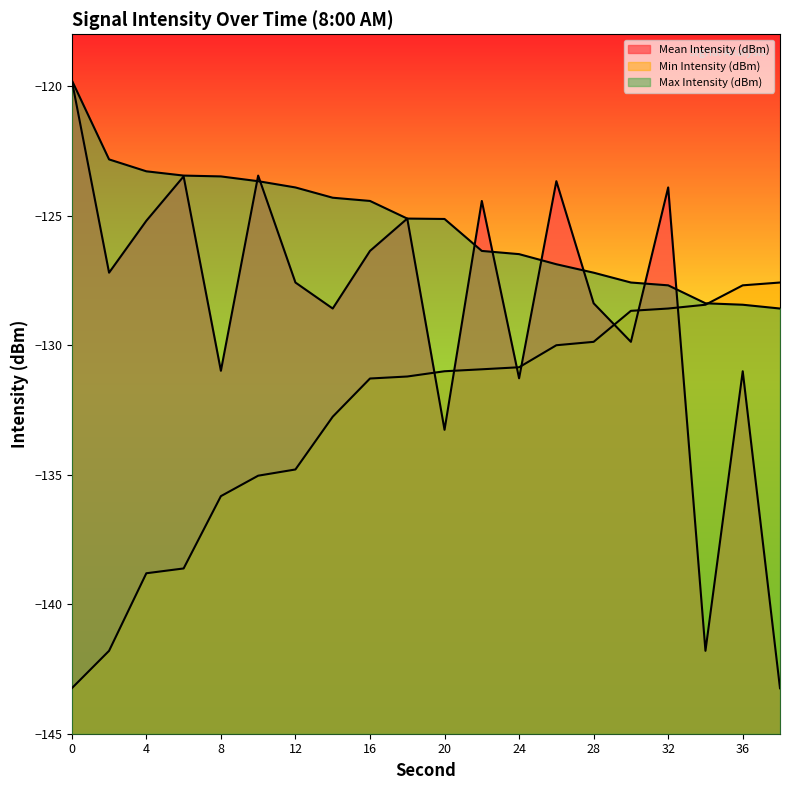

List the series in order of their peak value, lowest first.

Min Intensity (dBm), Mean Intensity (dBm), Max Intensity (dBm)